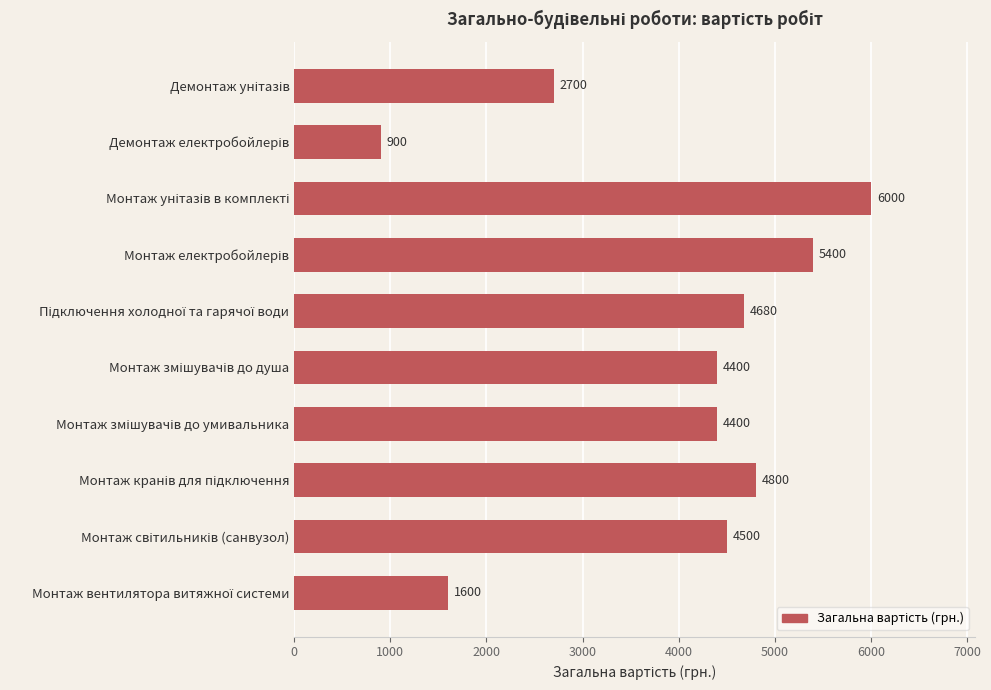

What is the smallest value displayed?

900